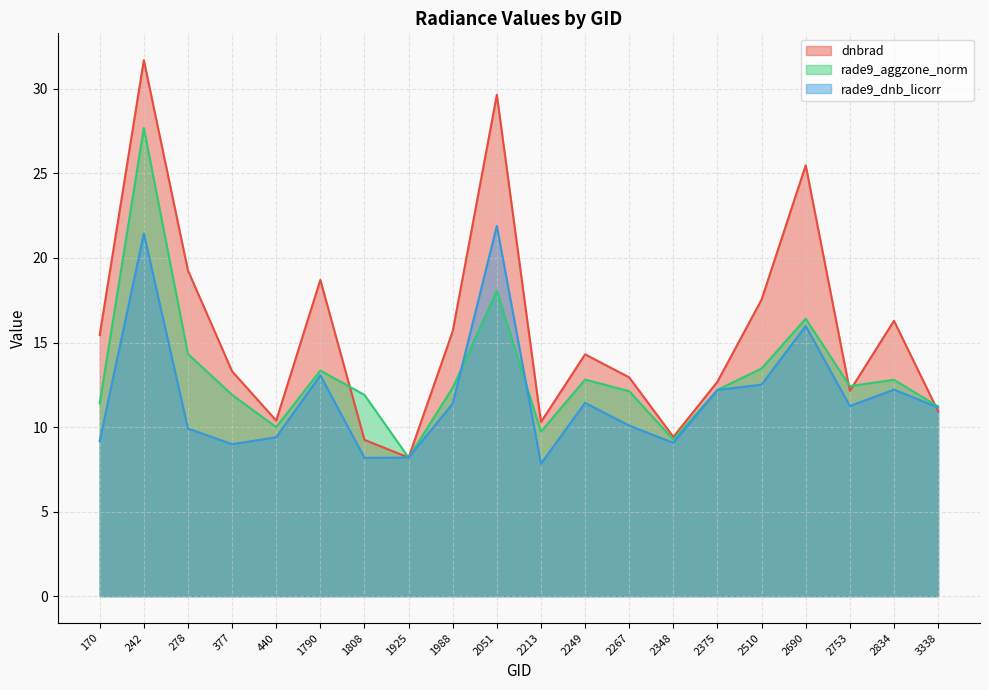

Reading left to right, transcribe all the data shown in this chart.

dnbrad: 170=15.4	242=31.7	278=19.3	377=13.3	440=10.4	1790=18.7	1808=9.2	1925=8.2	1988=15.7	2051=29.7	2213=10.3	2249=14.3	2267=12.9	2348=9.4	2375=12.7	2510=17.5	2690=25.5	2753=12.1	2834=16.3	3338=10.9
rade9_aggzone_norm: 170=11.4	242=27.7	278=14.3	377=11.9	440=10.0	1790=13.3	1808=11.9	1925=8.2	1988=12.3	2051=18.1	2213=9.7	2249=12.8	2267=12.1	2348=9.3	2375=12.2	2510=13.5	2690=16.4	2753=12.4	2834=12.8	3338=11.2
rade9_dnb_licorr: 170=9.2	242=21.4	278=9.9	377=9.0	440=9.4	1790=13.1	1808=8.2	1925=8.2	1988=11.4	2051=21.9	2213=7.8	2249=11.4	2267=10.1	2348=9.1	2375=12.2	2510=12.5	2690=16.0	2753=11.2	2834=12.2	3338=11.2